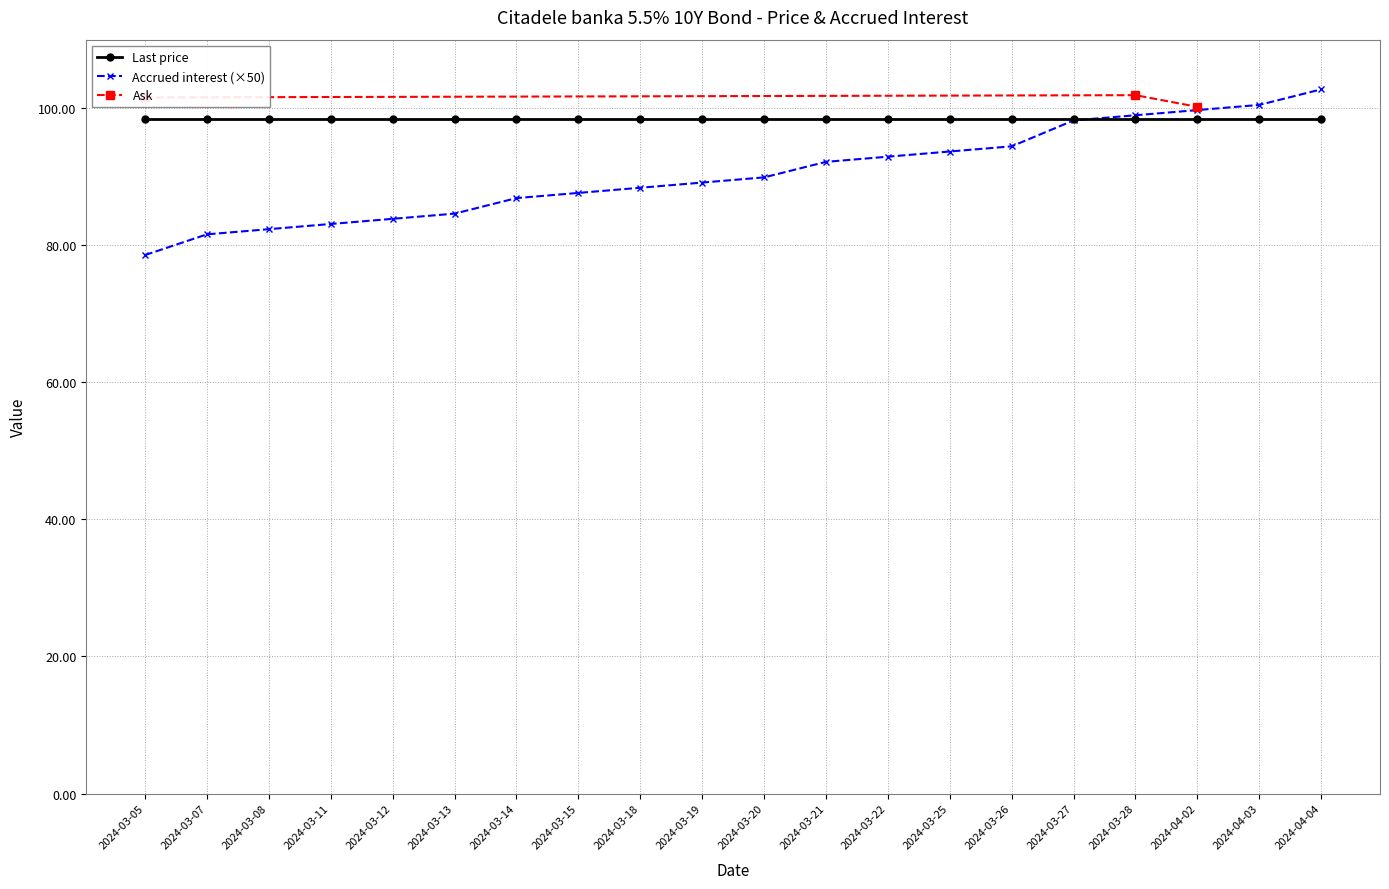

How many values are between 100 and 101?

1